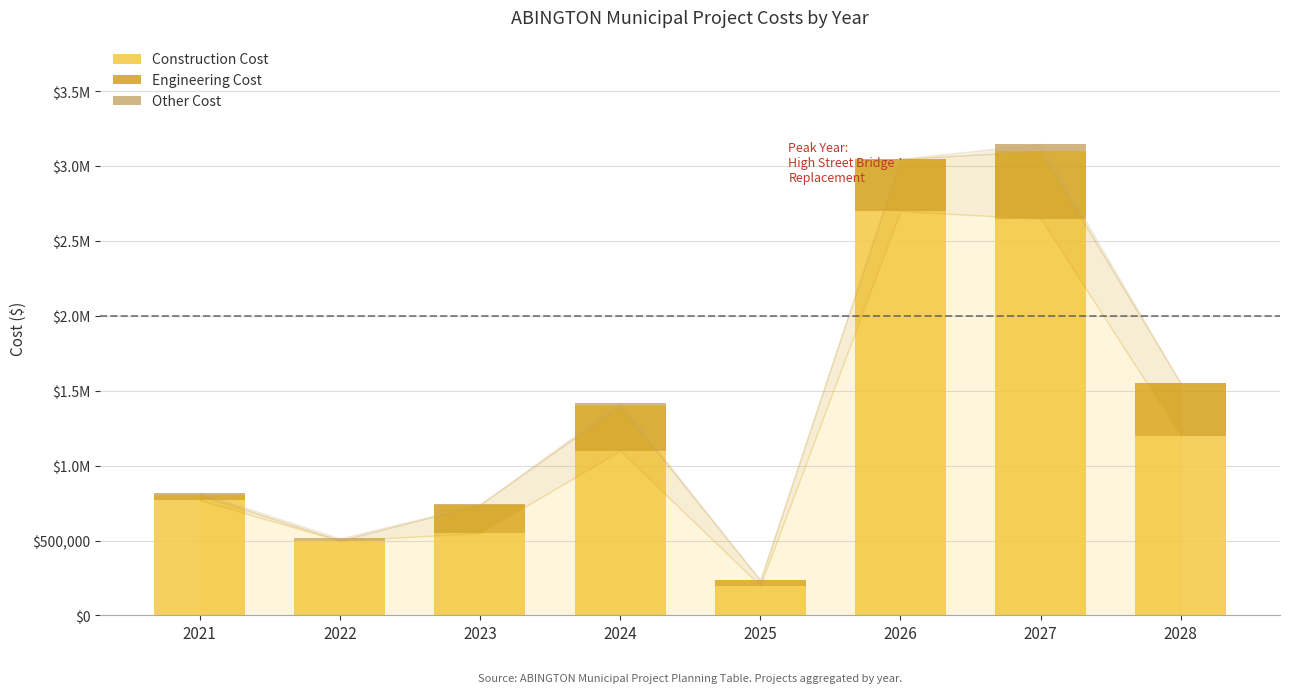

What is the difference between the Construction Cost values at 2021 and 2025?

570000